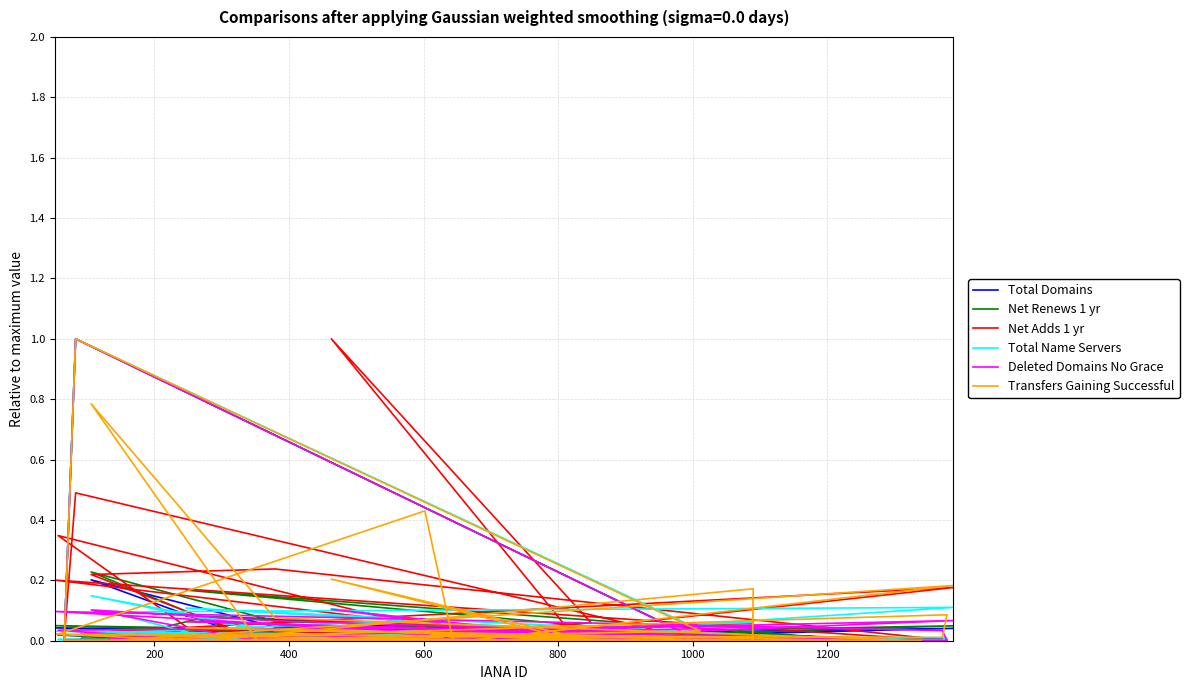

Where do Net Adds 1 yr and Transfers Gaining Successful first cross each other?

600 and 800